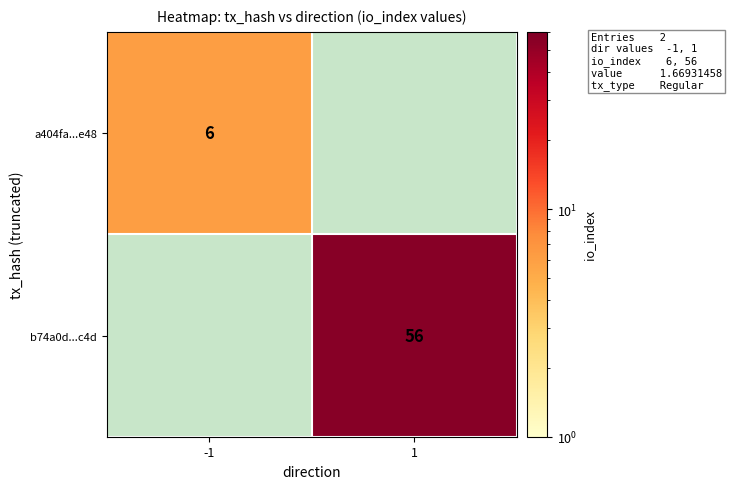

True or false: b74a0d...c4d has a value of 83.8 at 1.

False